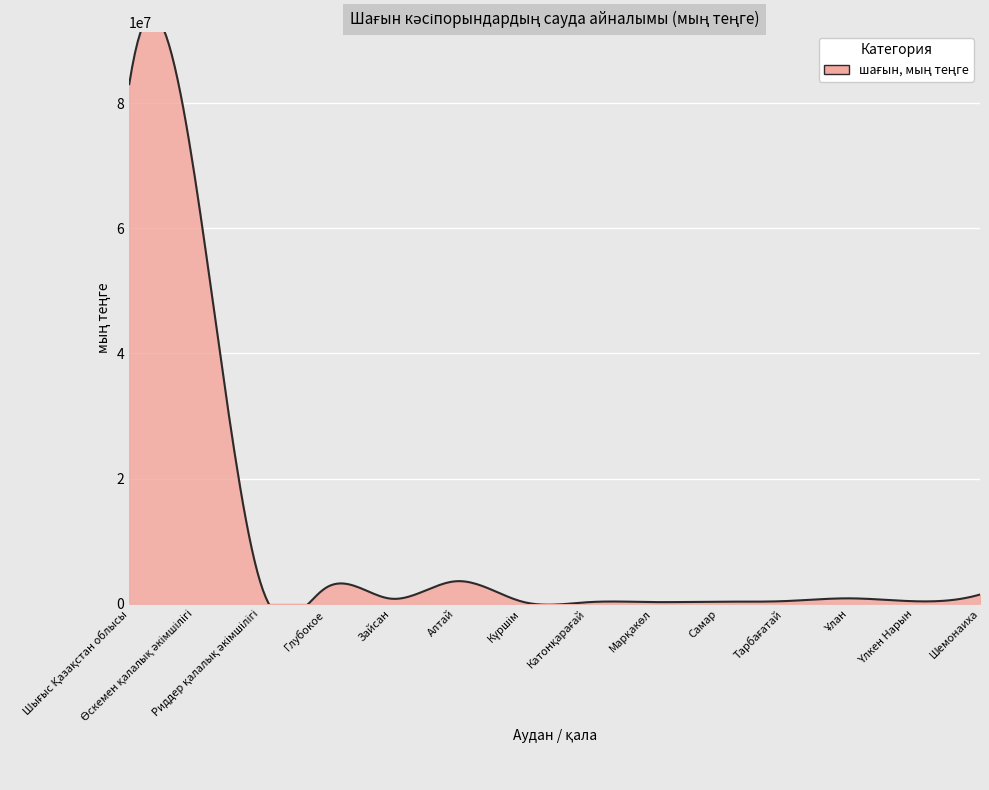

Does the chart display data point markers on the line(s)?

No